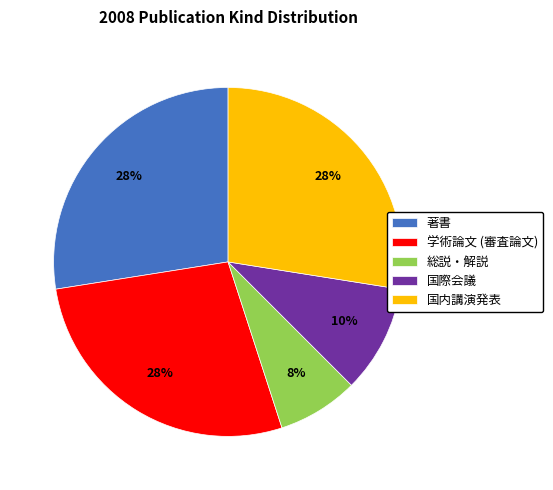

How many segments does this pie chart have?

5